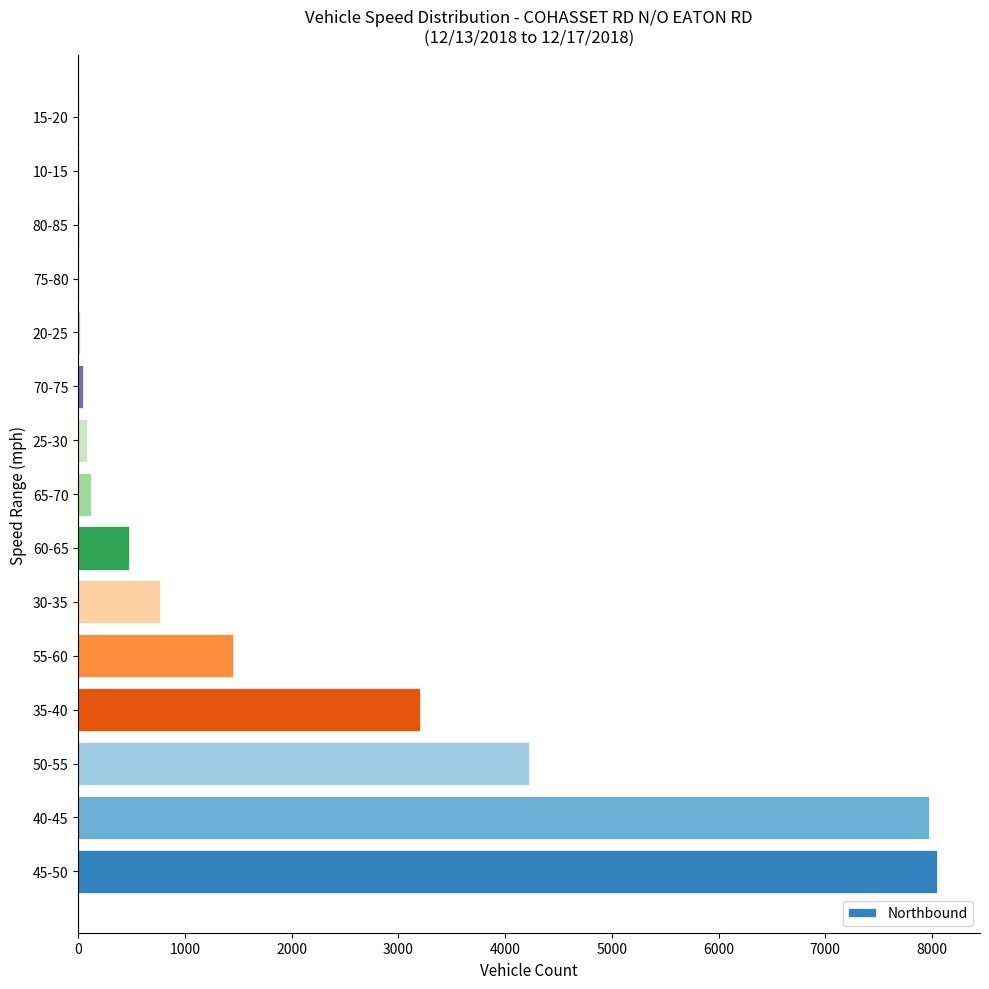

Is it true that the value at 60-65 is 746?

False